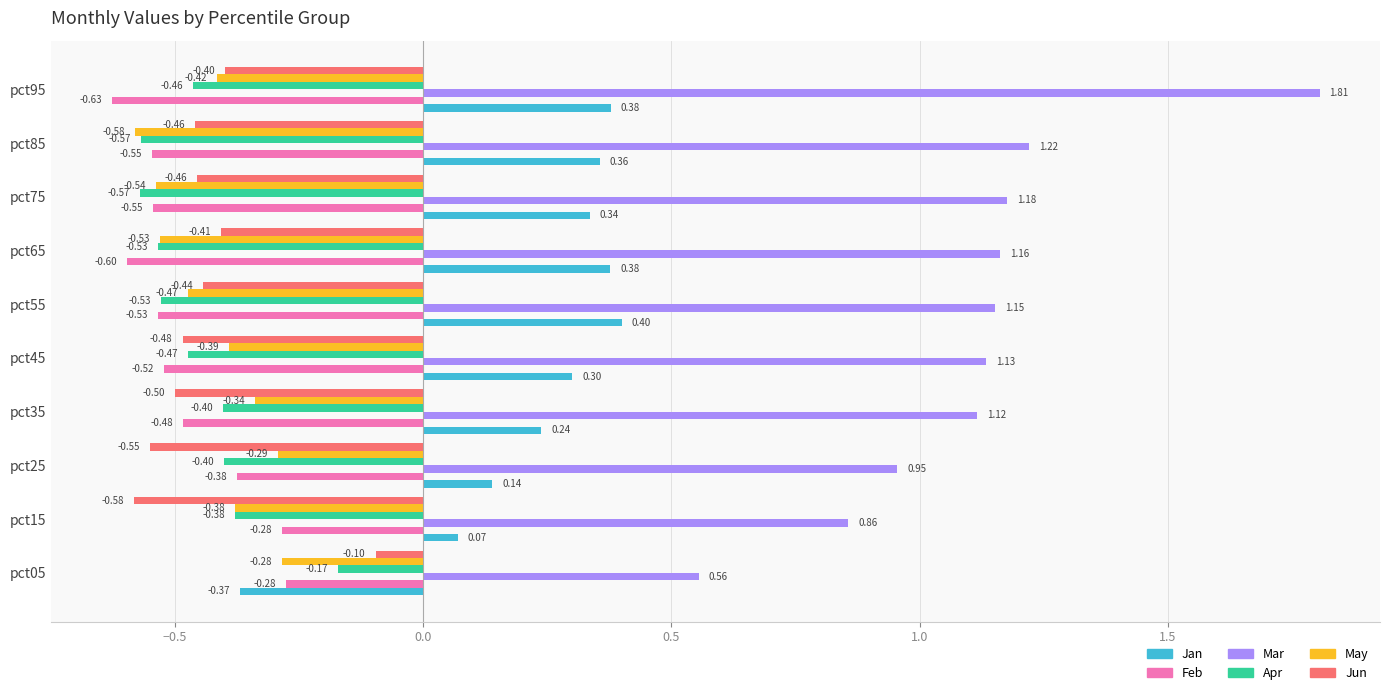

What is the difference between the maximum and minimum values in the Apr series?

0.4